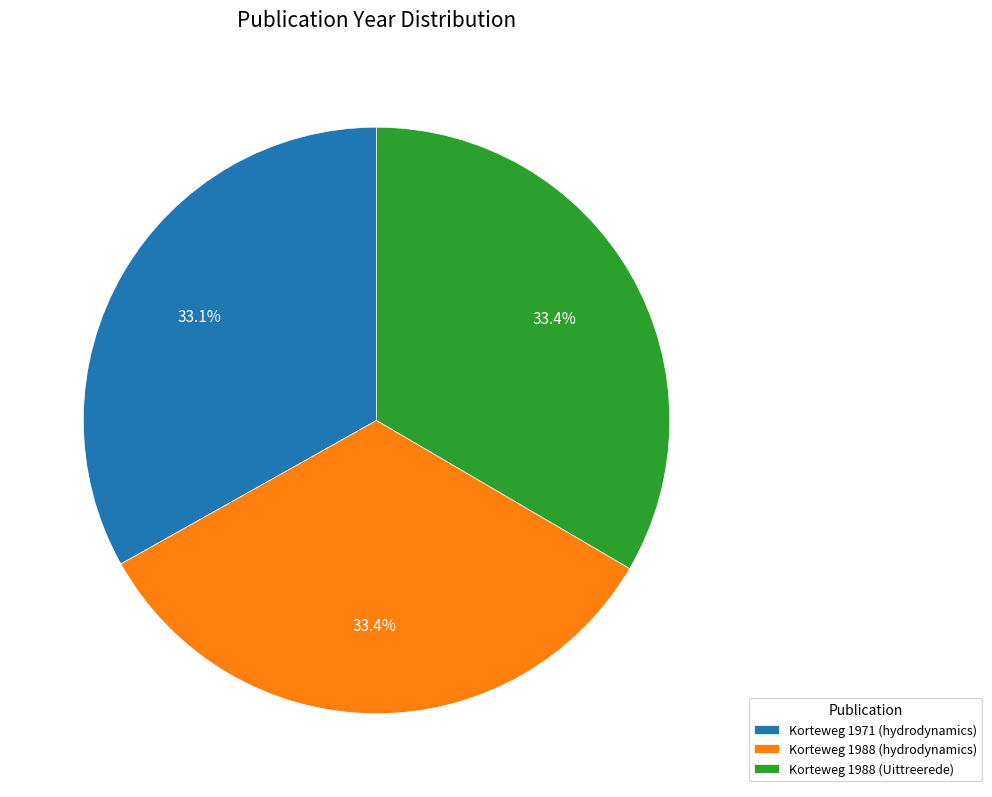

What percentage is the Korteweg 1988 (Uittreerede) slice, to the nearest percent?

33%